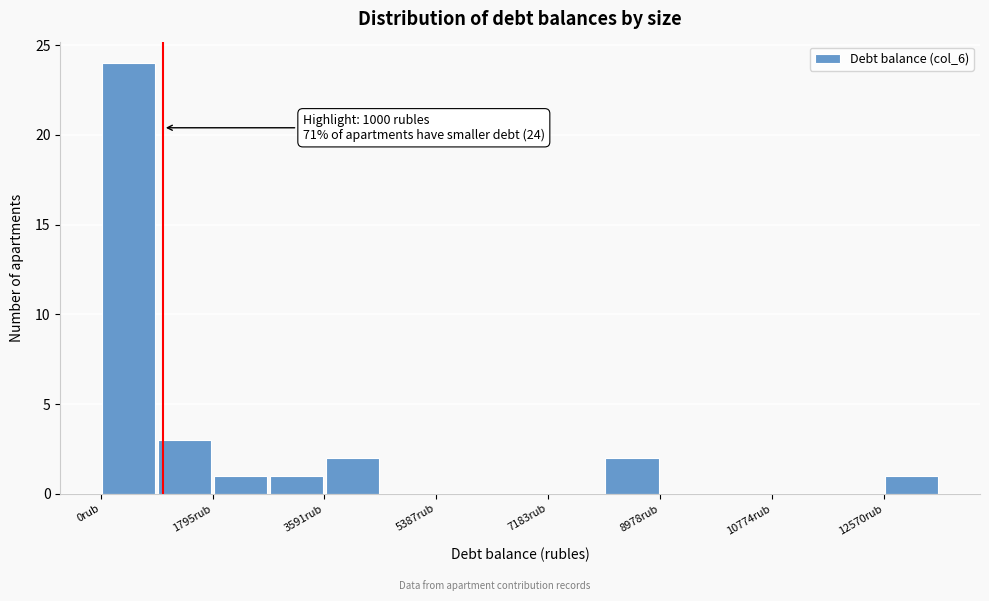

Over which range of the x-axis is the bar tallest?

0 to 800